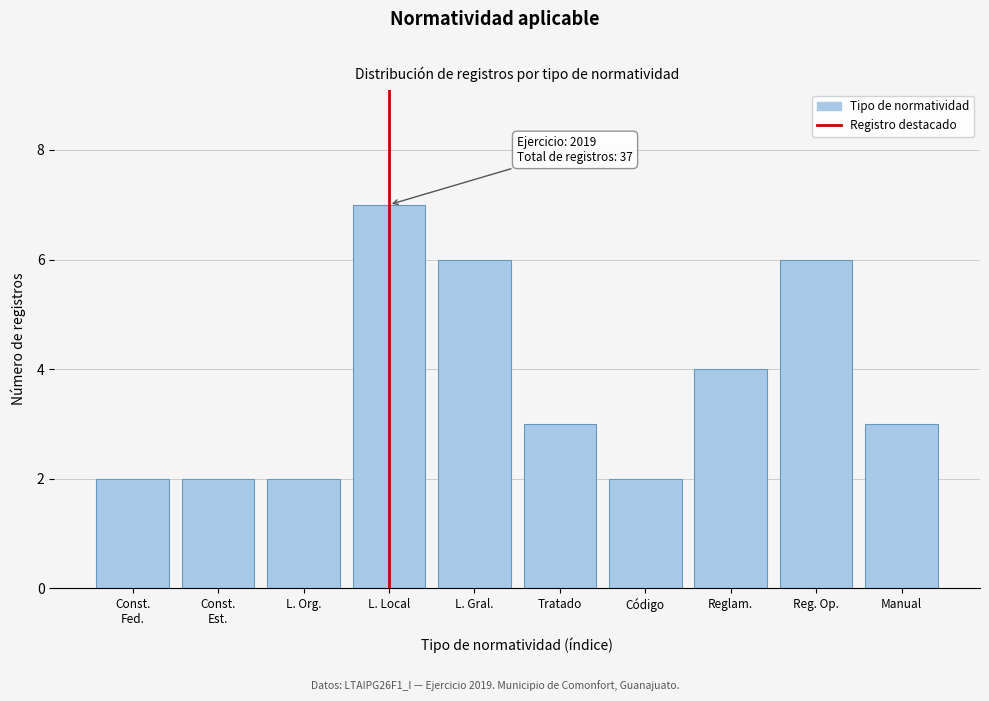

Reading left to right, list all the values displayed in this chart.

2	2	2	7	6	3	2	4	6	3